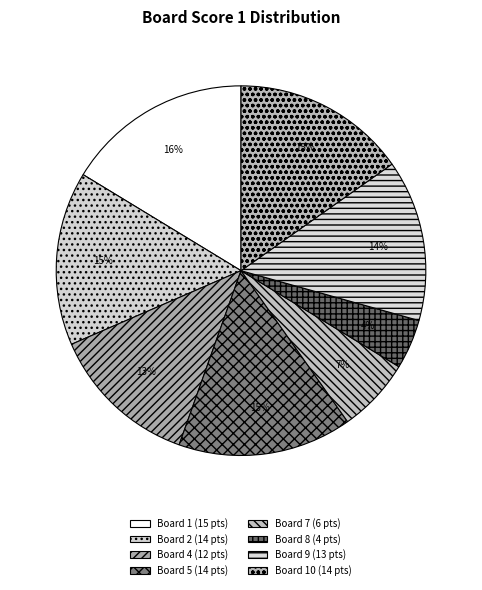

Is there any slice that represents more than half of the pie?

No